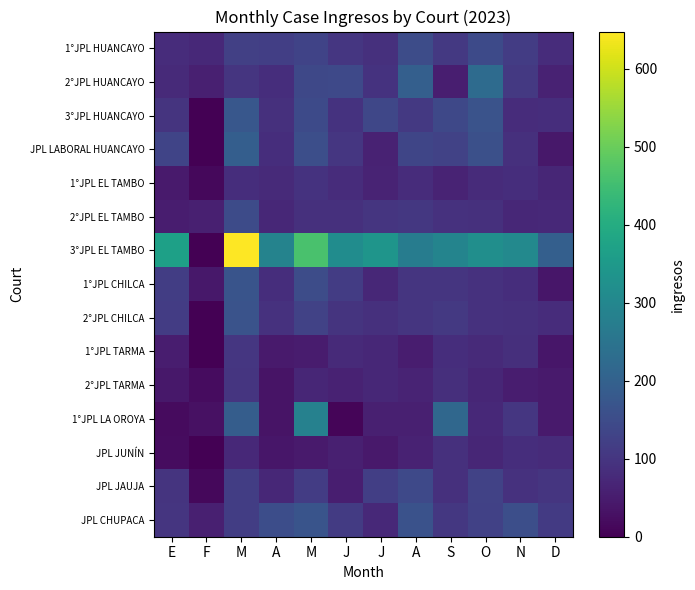

Reading right to left, transcribe all the data shown in this chart.

1°JPL HUANCAYO: D=82	N=114	O=146	S=108	A=150	J=90	J=103	M=131	A=121	M=122	F=74	E=83
2°JPL HUANCAYO: D=61	N=108	O=226	S=55	A=195	J=96	J=142	M=141	A=85	M=101	F=58	E=77
3°JPL HUANCAYO: D=85	N=83	O=167	S=141	A=107	J=137	J=95	M=145	A=89	M=175	F=1	E=98
JPL LABORAL HUANCAYO: D=41	N=90	O=157	S=128	A=136	J=63	J=103	M=155	A=84	M=193	F=2	E=133
1°JPL EL TAMBO: D=69	N=86	O=80	S=64	A=82	J=65	J=81	M=96	A=76	M=85	F=15	E=48
2°JPL EL TAMBO: D=75	N=73	O=89	S=93	A=105	J=99	J=90	M=90	A=71	M=148	F=57	E=53
3°JPL EL TAMBO: D=195	N=305	O=320	S=293	A=273	J=338	J=315	M=463	A=289	M=648	F=0	E=368
1°JPL CHILCA: D=39	N=84	O=93	S=100	A=100	J=72	J=115	M=150	A=86	M=168	F=43	E=118
2°JPL CHILCA: D=83	N=90	O=92	S=108	A=101	J=90	J=98	M=128	A=93	M=166	F=0	E=115
1°JPL TARMA: D=39	N=88	O=78	S=84	A=53	J=71	J=78	M=49	A=48	M=103	F=1	E=53
2°JPL TARMA: D=47	N=52	O=70	S=88	A=65	J=73	J=61	M=69	A=34	M=99	F=21	E=41
1°JPL LA OROYA: D=48	N=102	O=75	S=216	A=57	J=56	J=10	M=285	A=34	M=190	F=28	E=18
JPL JUNÍN: D=80	N=84	O=70	S=89	A=63	J=45	J=58	M=48	A=38	M=75	F=0	E=22
JPL JAUJA: D=99	N=92	O=129	S=89	A=142	J=119	J=54	M=116	A=71	M=118	F=14	E=98
JPL CHUPACA: D=109	N=155	O=126	S=105	A=163	J=74	J=113	M=168	A=152	M=117	F=56	E=101